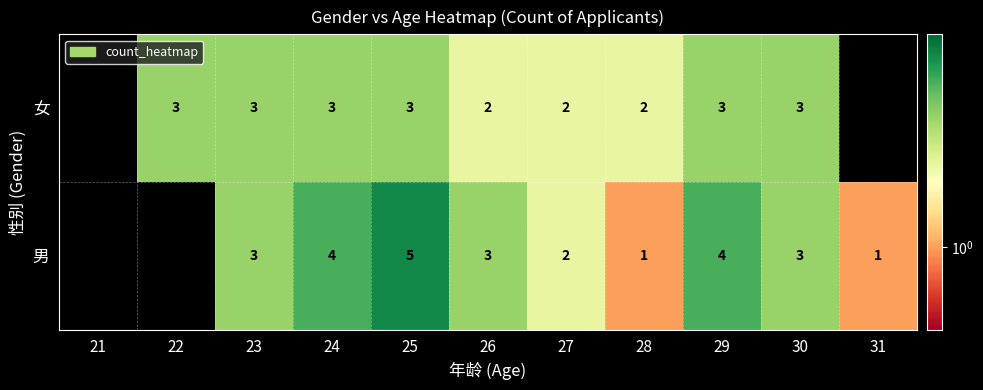

Is it true that 男 equals 3 at 26?

True